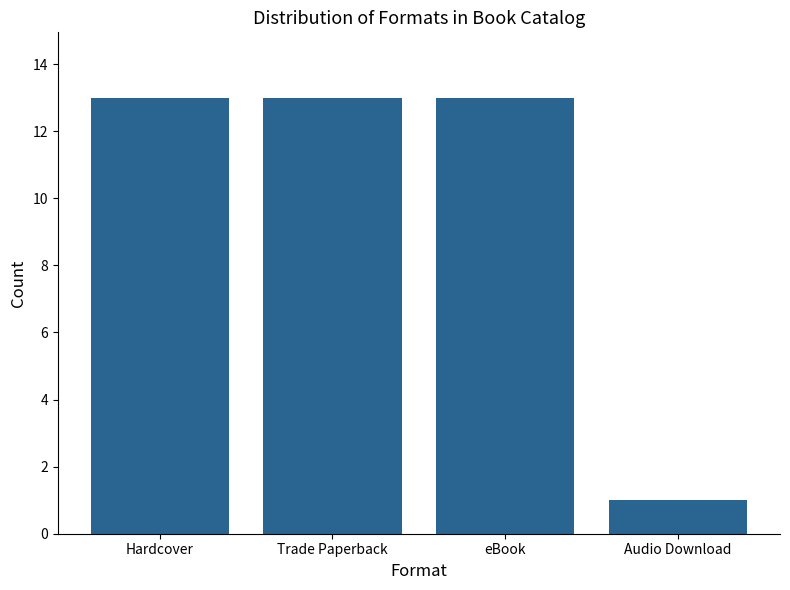

What is the greatest value displayed?

13